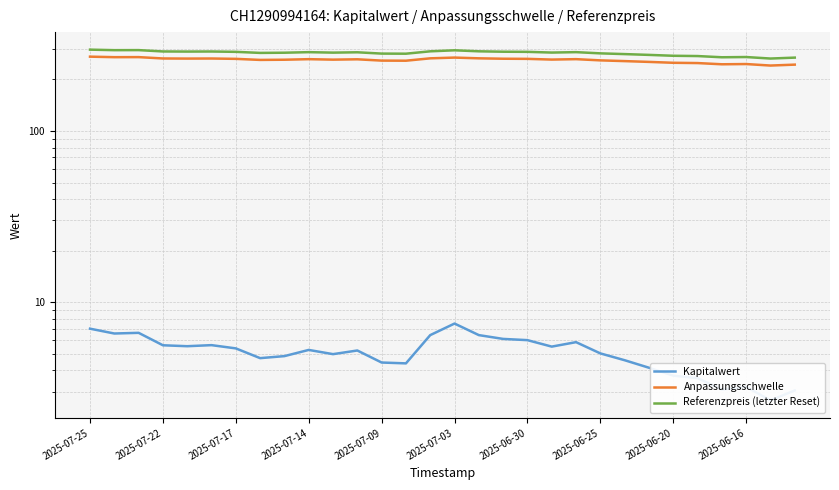

At 29, list the series in order from smallest to largest.

Kapitalwert, Anpassungsschwelle, Referenzpreis (letzter Reset)